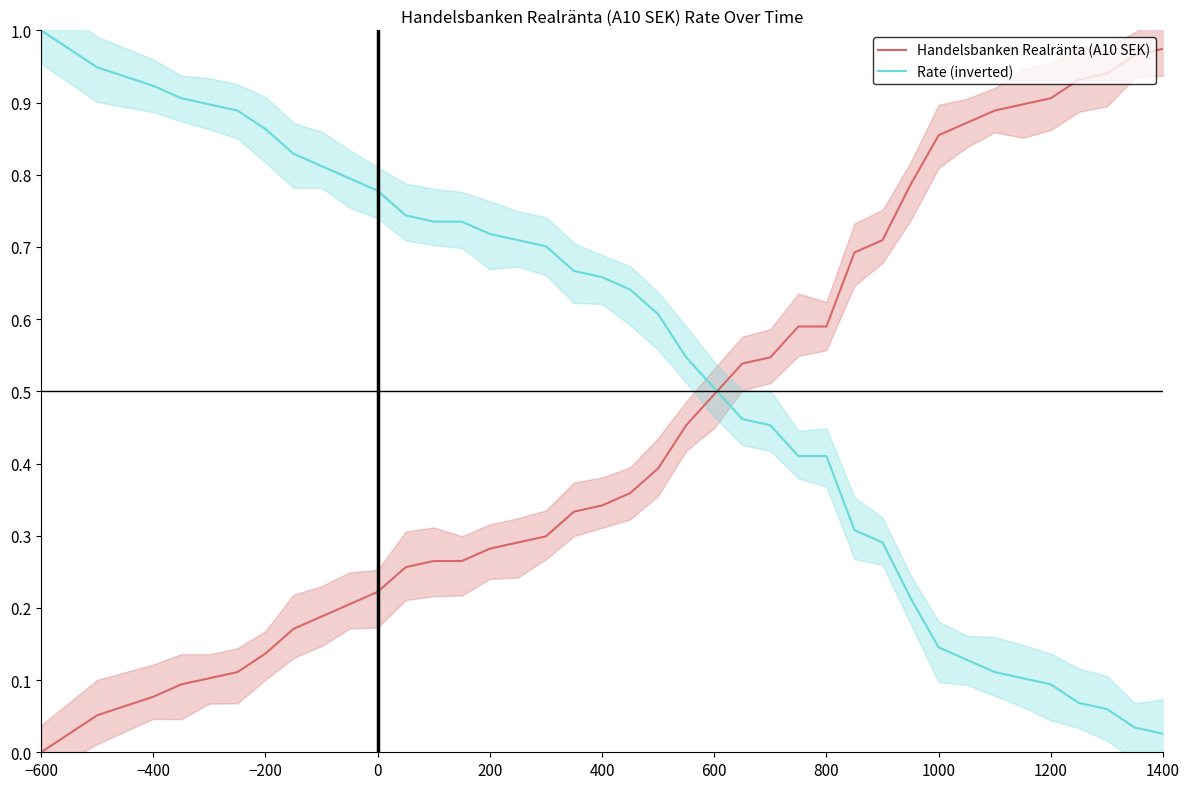

Does the chart have visible grid lines?

No